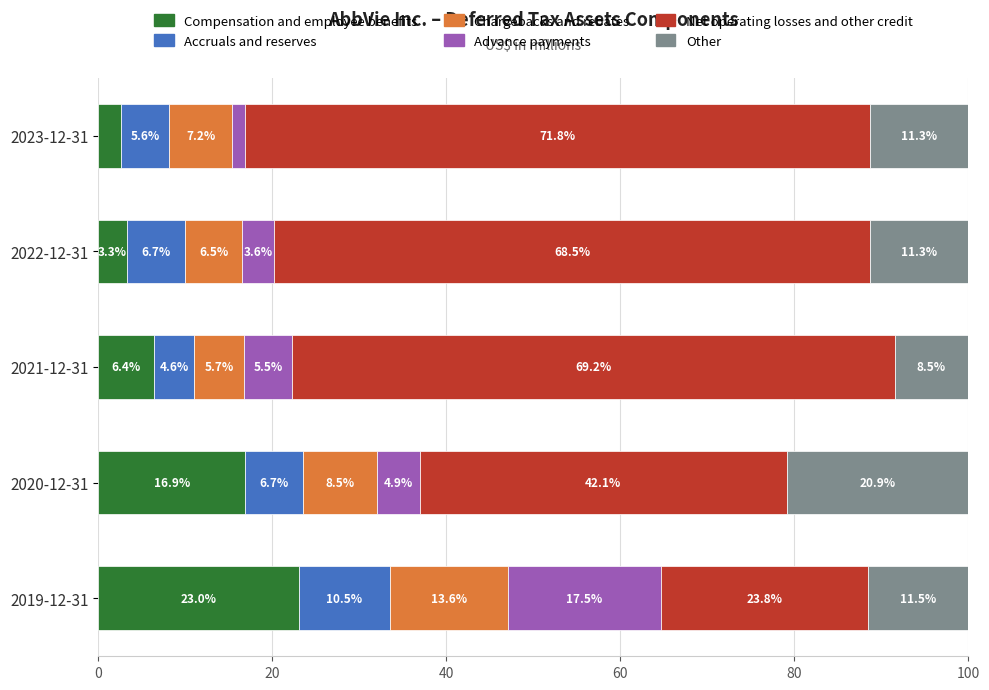

What is the average value of the Compensation and employee benefits series?

10.4